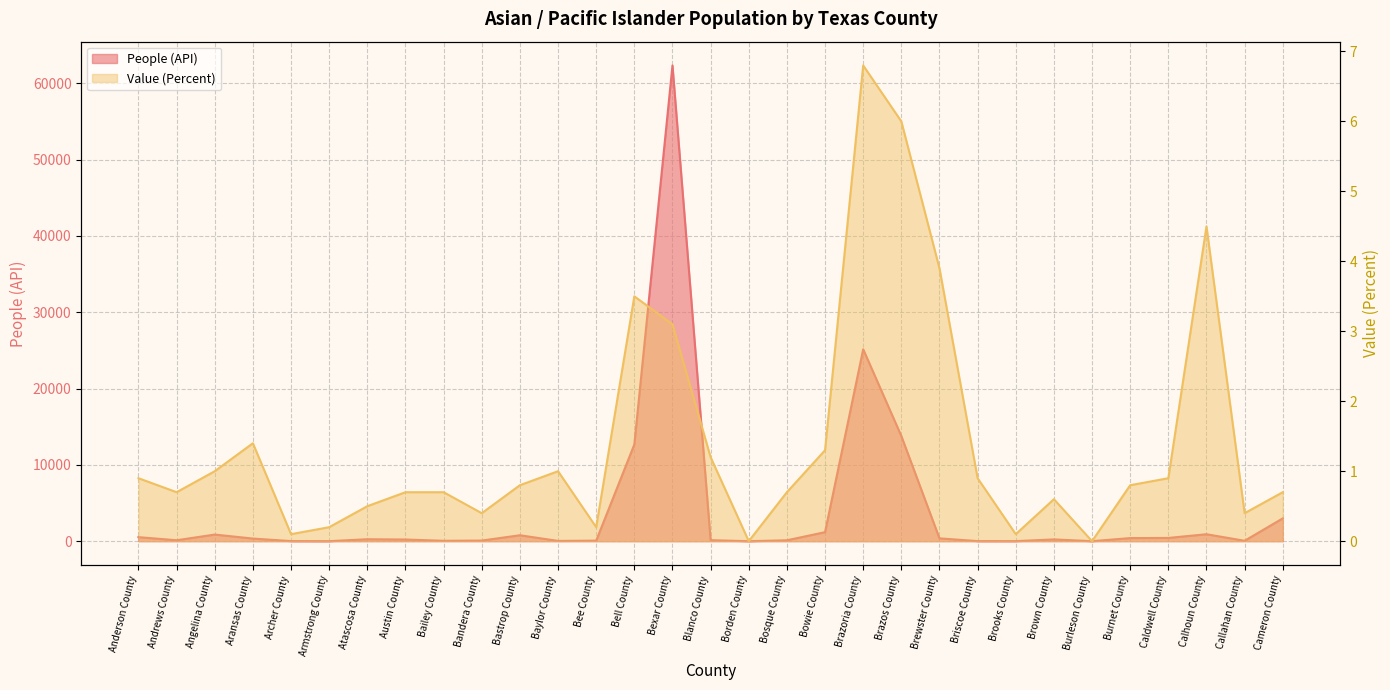

Which label corresponds to the smallest value in the chart?

Borden County